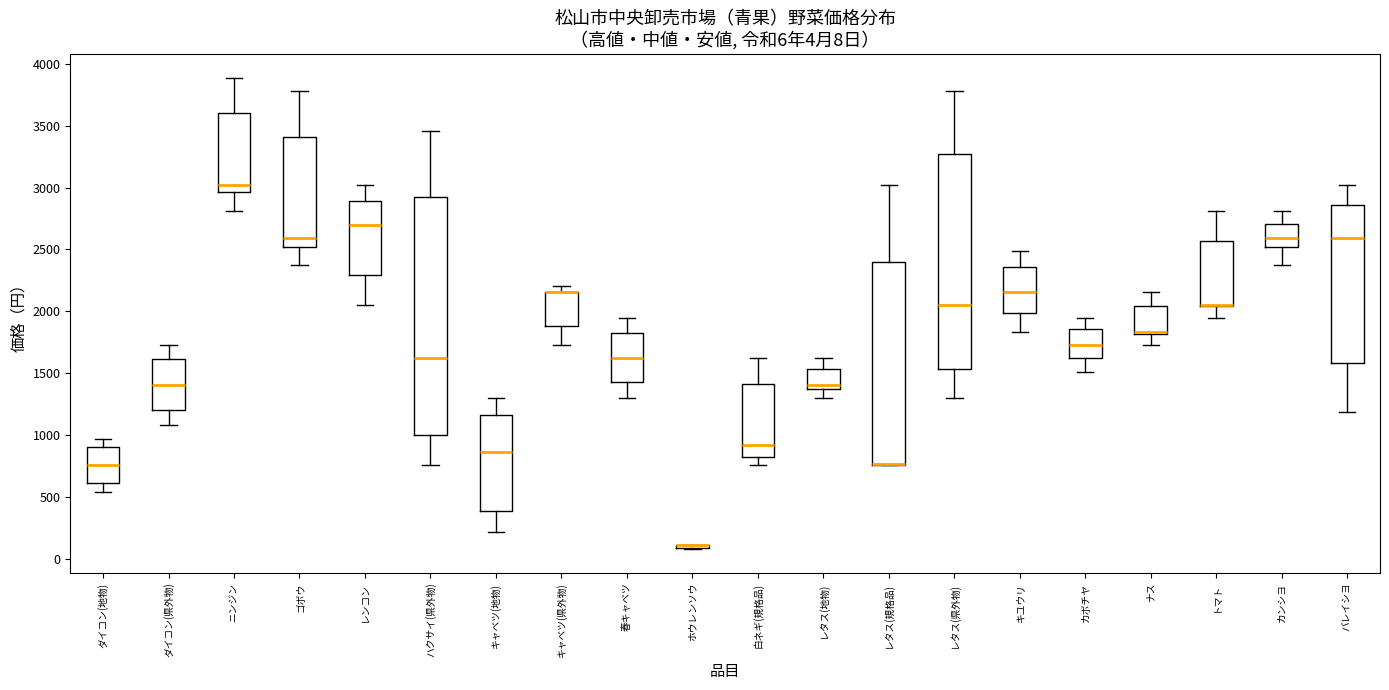

Comparing the boxes themselves (not the whiskers), which one is the tallest?

ハクサイ(県外物)